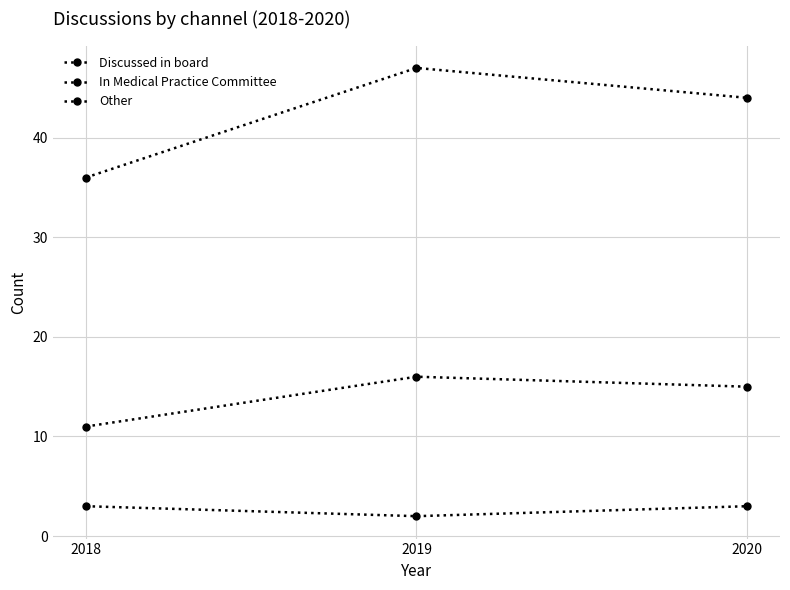

What is the value of the Discussed in board point at the 3rd from the left?

15